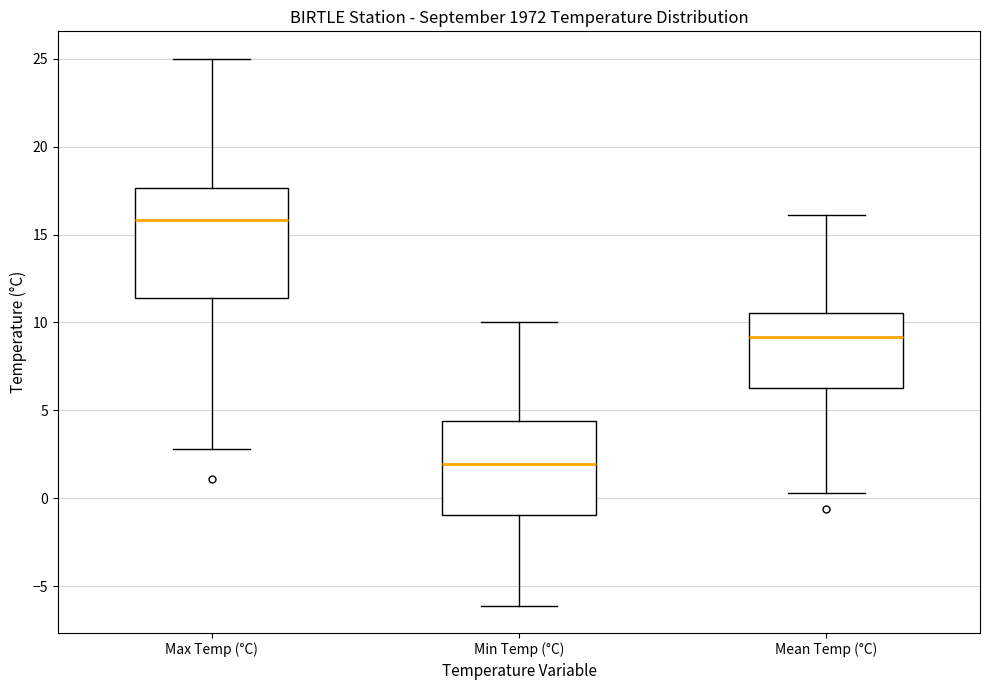

Reading left to right, read every box against the y-axis: the position of its median line, the range the box covers, and the ends of its whiskers. The values are not printed on the chart, so give them approximately, as read against the axis.

Max Temp (°C): median 16.0, box 11.5 to 17.5, whiskers 3.0 to 25.0
Min Temp (°C): median 2.0, box -1.0 to 4.5, whiskers -6.0 to 10.0
Mean Temp (°C): median 9.0, box 6.5 to 10.5, whiskers 0.5 to 16.0